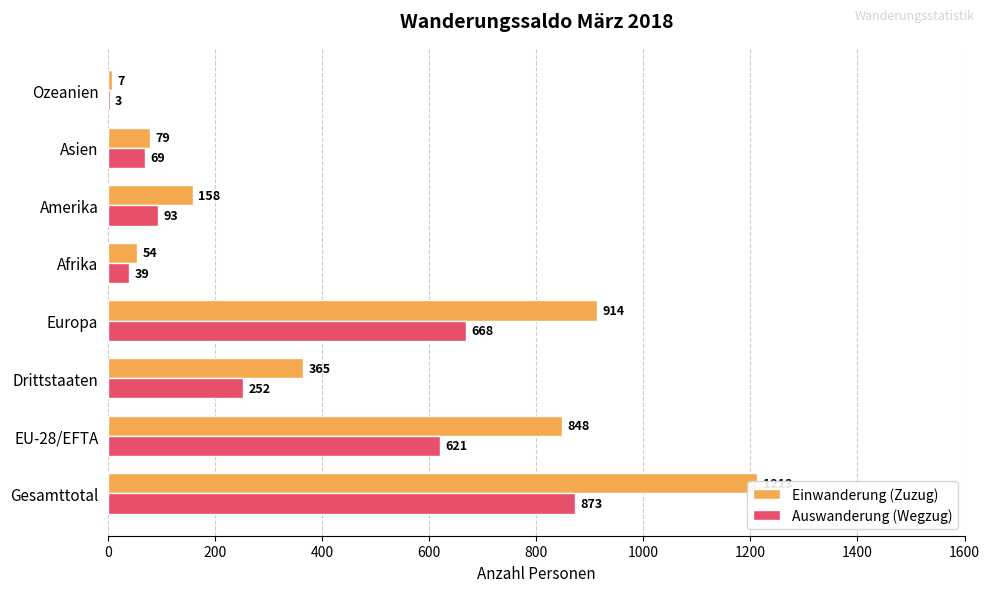

How many groups of bars are there?

8